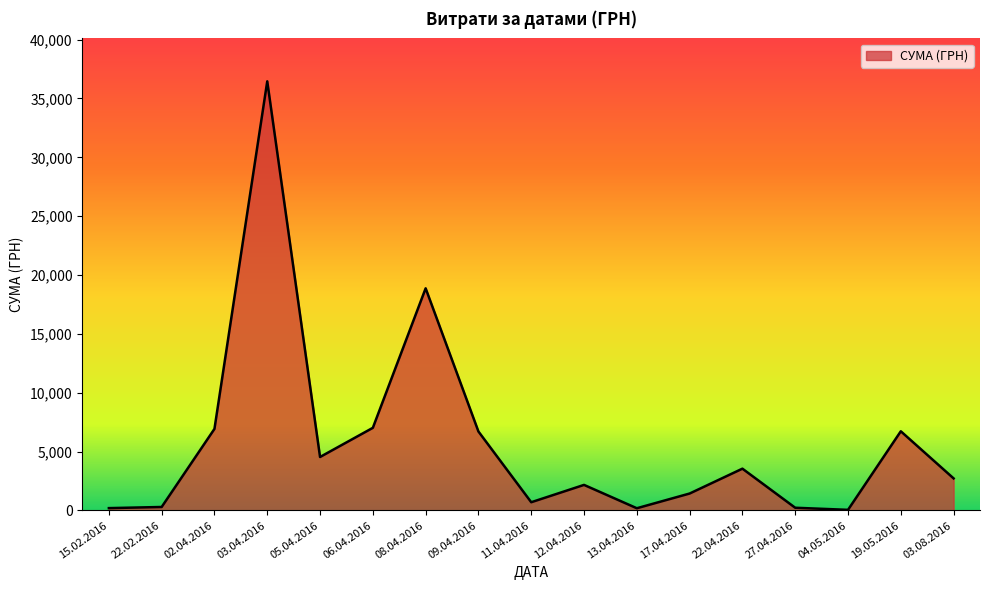

At which label is the value closest to 18254?

08.04.2016